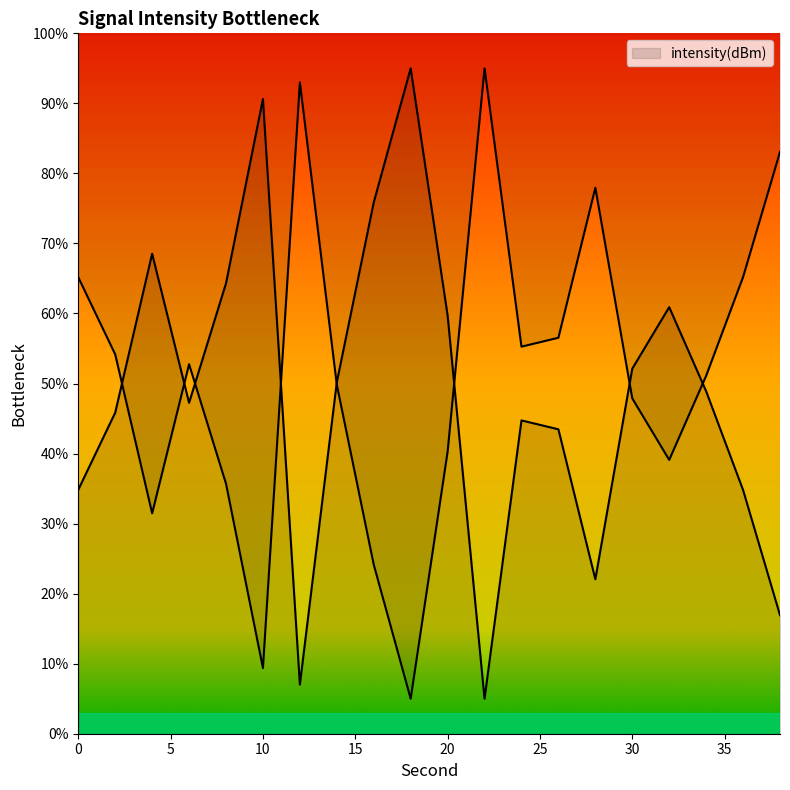

List the labels in order of value, smallest first.

22, 12, 38, 28, 36, 0, 26, 24, 2, 6, 34, 14, 30, 20, 32, 8, 4, 16, 10, 18